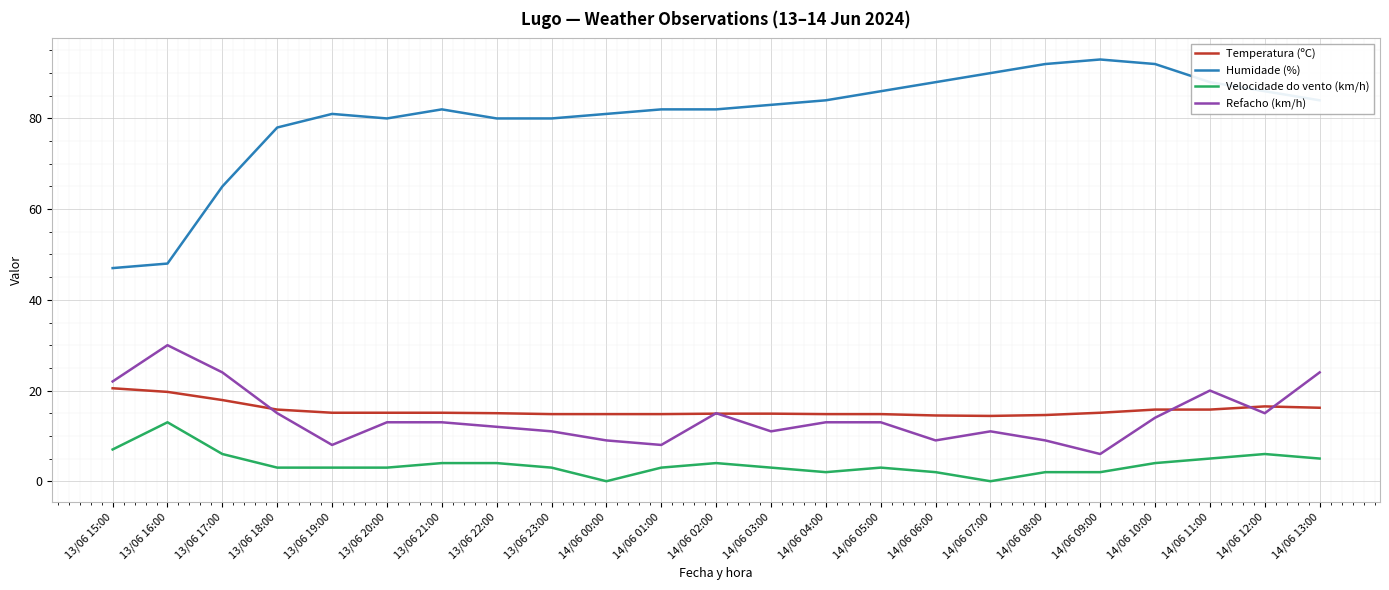

List the series in order of their peak value, lowest first.

Velocidade do vento (km/h), Temperatura (ºC), Refacho (km/h), Humidade (%)